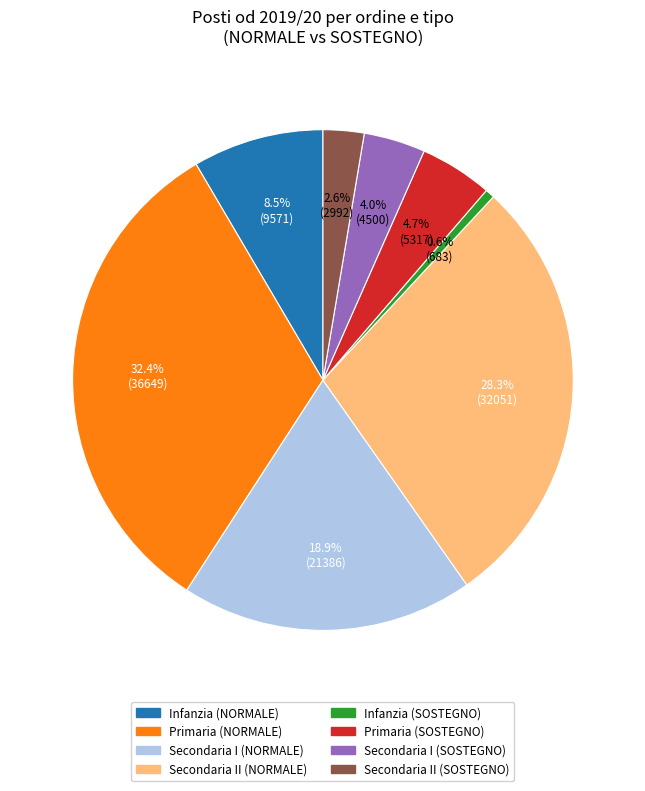

What is the total percentage of Secondaria I (NORMALE) and Secondaria I (SOSTEGNO)?

22.9%